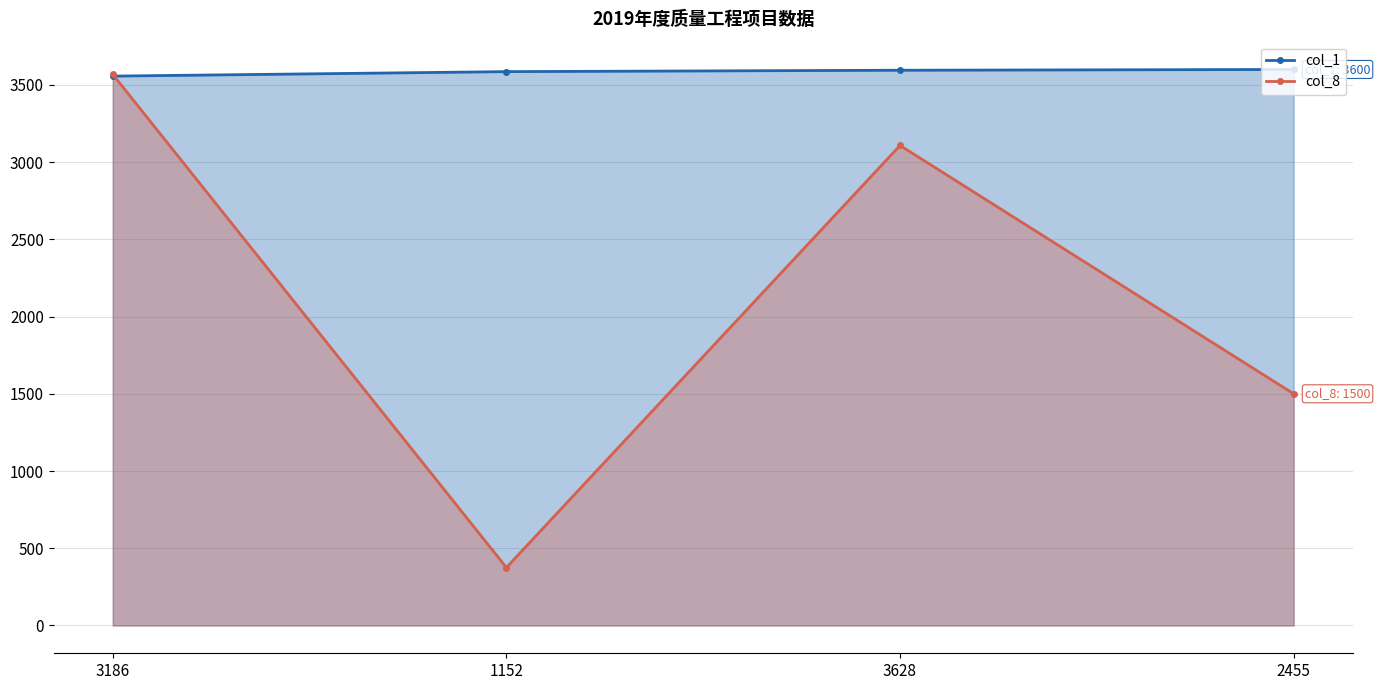

Reading left to right, what are all the values shown in this chart?

col_1: 3186=3557	1152=3586	3628=3595	2455=3600
col_8: 3186=3568	1152=375	3628=3108	2455=1500